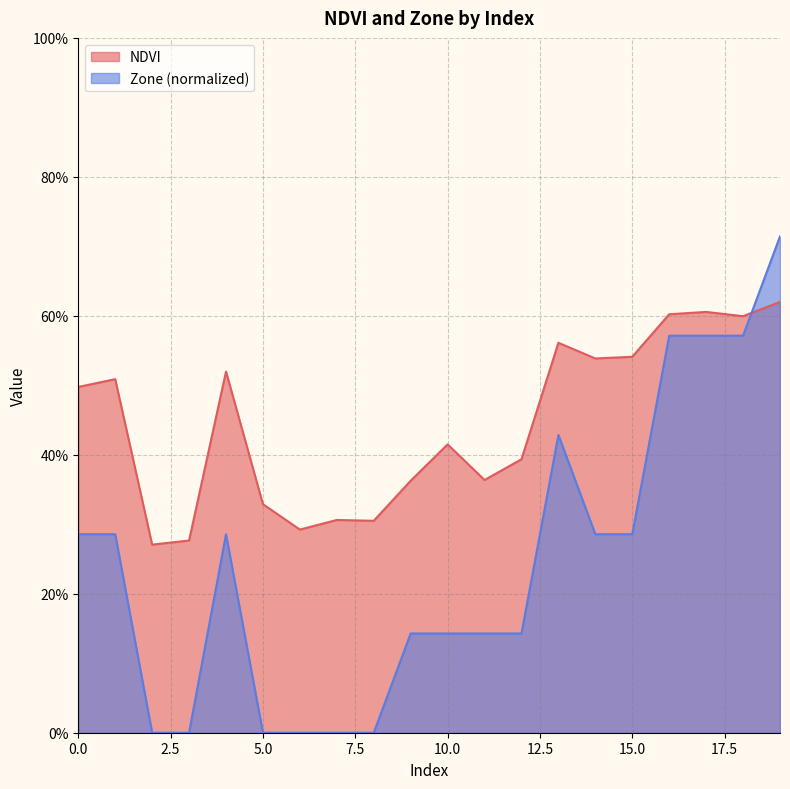

Rank the series by their maximum value, from highest to lowest.

Zone (normalized), NDVI